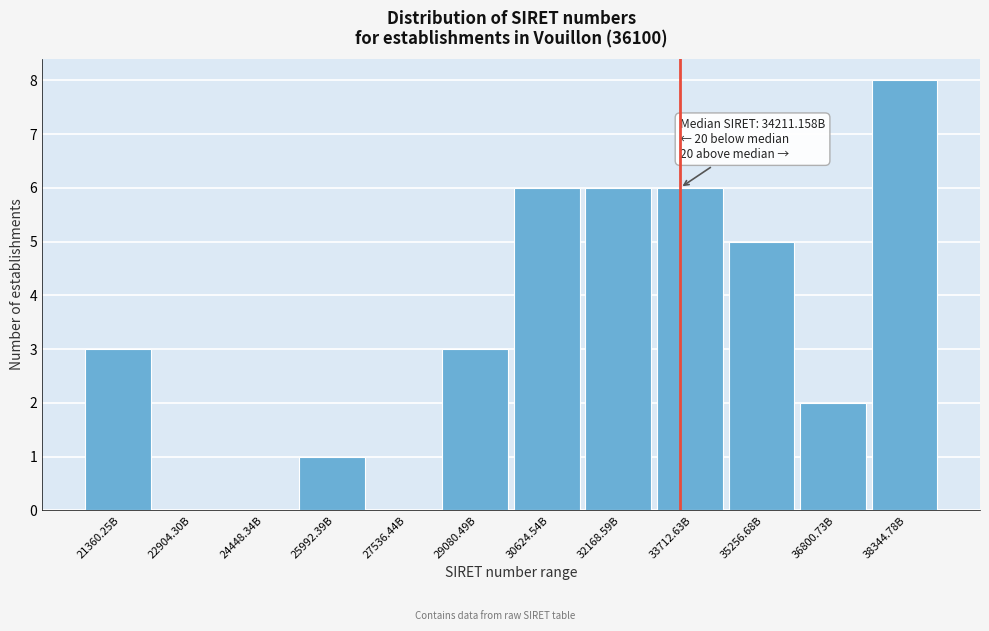

Reading left to right, extract all data points from this chart.

21360.25B=3	22904.30B=0	24448.34B=0	25992.39B=1	27536.44B=0	29080.49B=3	30624.54B=6	32168.59B=6	33712.63B=6	35256.68B=5	36800.73B=2	38344.78B=8